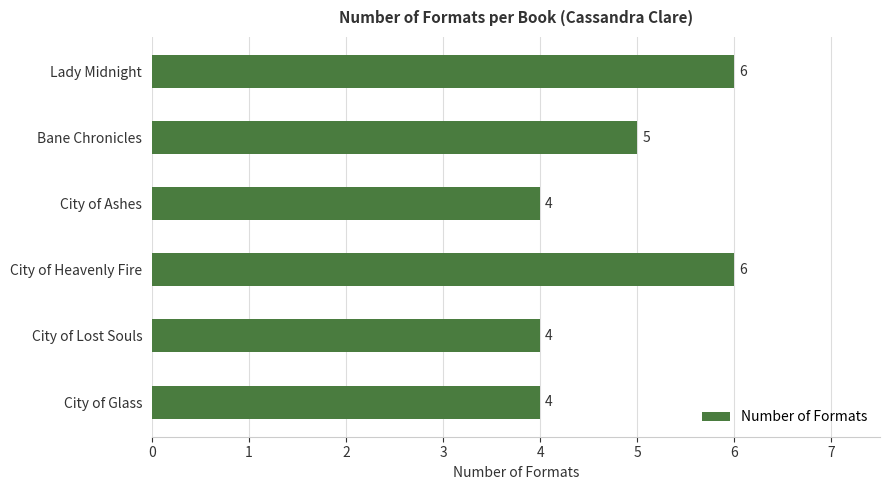

What is the greatest value displayed?

6